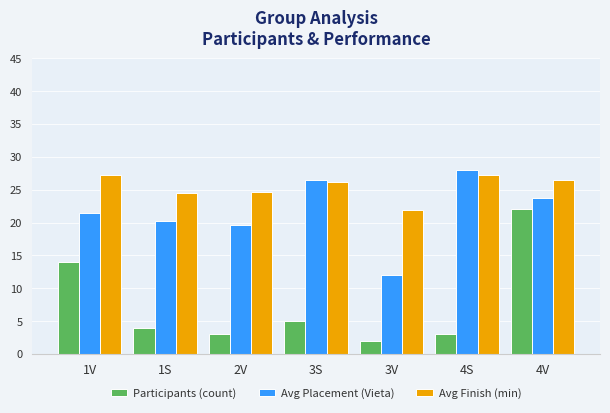

Reading left to right, what are all the values shown in this chart?

Participants (count): 1V=14.0	1S=4.0	2V=3.0	3S=5.0	3V=2.0	4S=3.0	4V=22.0
Avg Placement (Vieta): 1V=21.5	1S=20.3	2V=19.6	3S=26.4	3V=12.0	4S=28.0	4V=23.8
Avg Finish (min): 1V=27.3	1S=24.5	2V=24.7	3S=26.1	3V=21.9	4S=27.3	4V=26.4